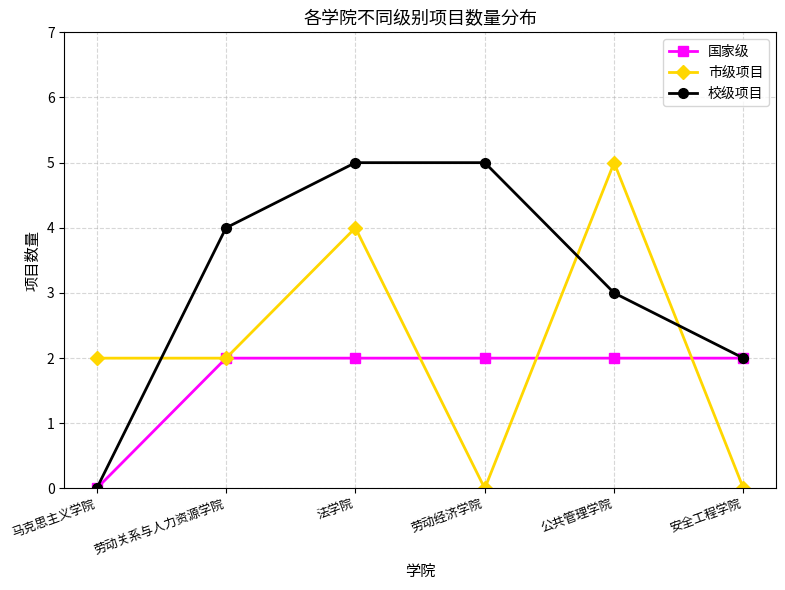

Is the value of 校级项目 at 公共管理学院 greater than the value of 市级项目 at 法学院?

No